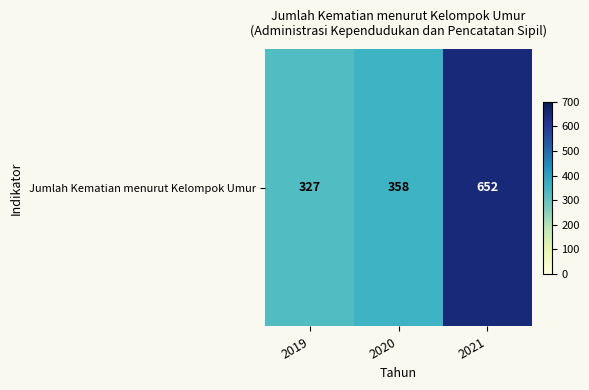

True or false: the data shows 933 at 2021.

False